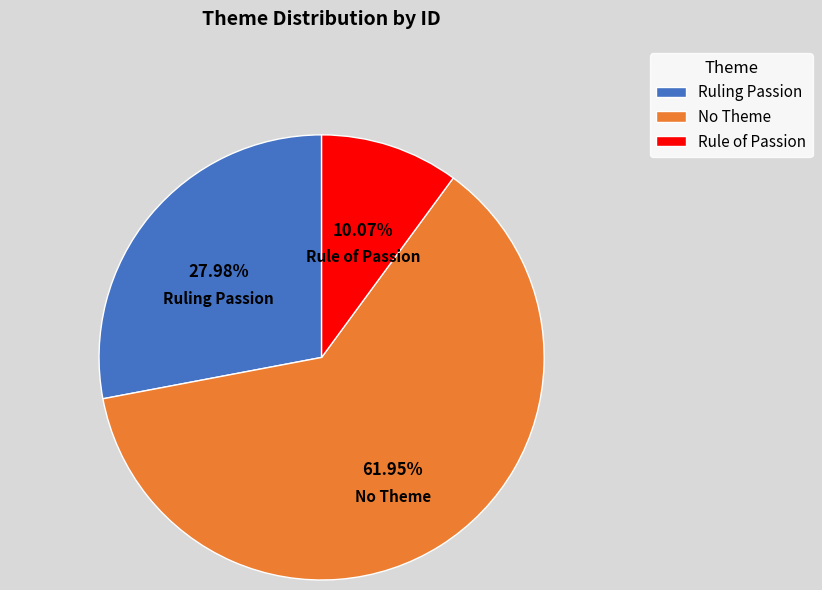

Which has a higher value, Ruling Passion or No Theme?

No Theme